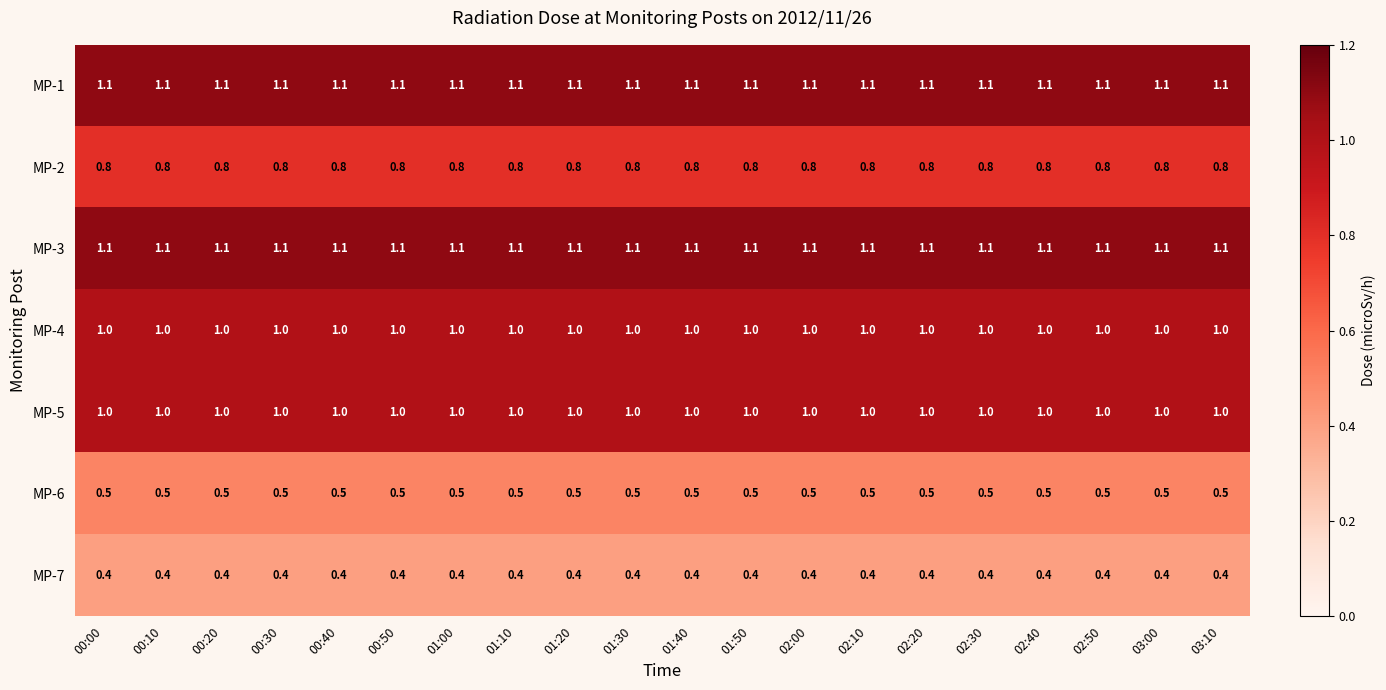

True or false: MP-5 has a value of 0.6 at 02:50.

False